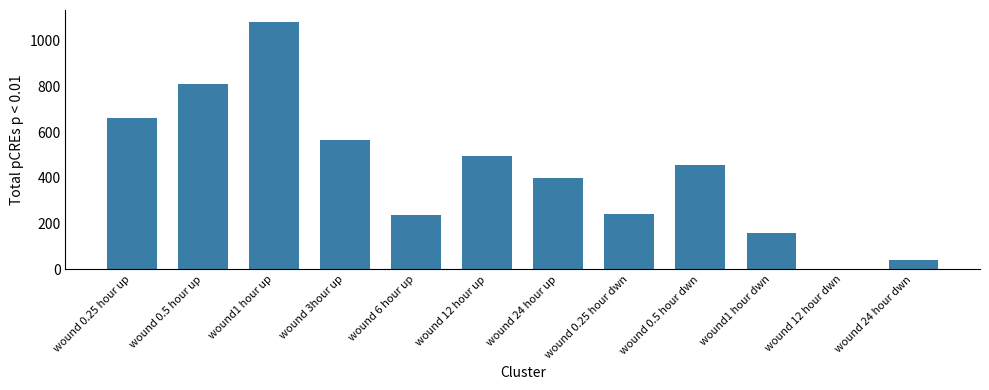

Reading left to right, transcribe all the data shown in this chart.

wound 0.25 hour up=661	wound 0.5 hour up=813	wound1 hour up=1081	wound 3hour up=567	wound 6 hour up=238	wound 12 hour up=495	wound 24 hour up=400	wound 0.25 hour dwn=244	wound 0.5 hour dwn=457	wound1 hour dwn=161	wound 12 hour dwn=0	wound 24 hour dwn=42